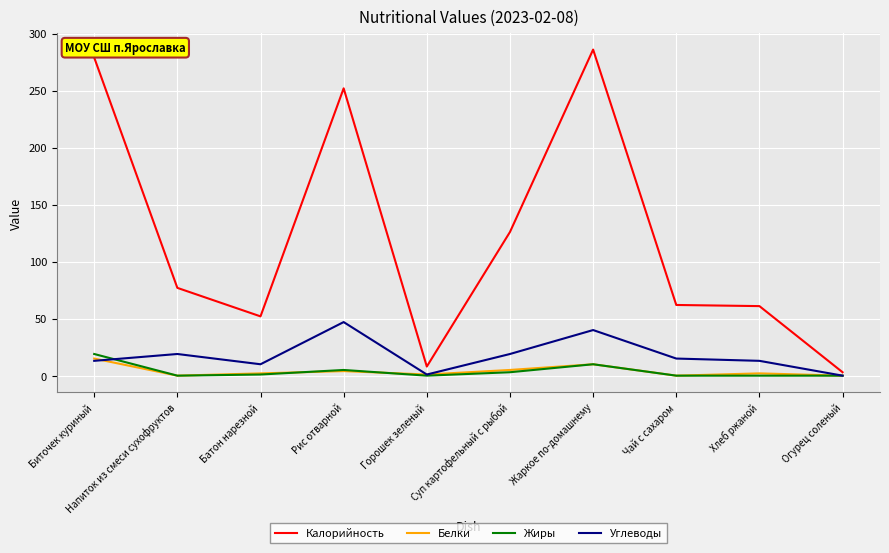

The value of Калорийность at Биточек куриный is 279. True or false?

True